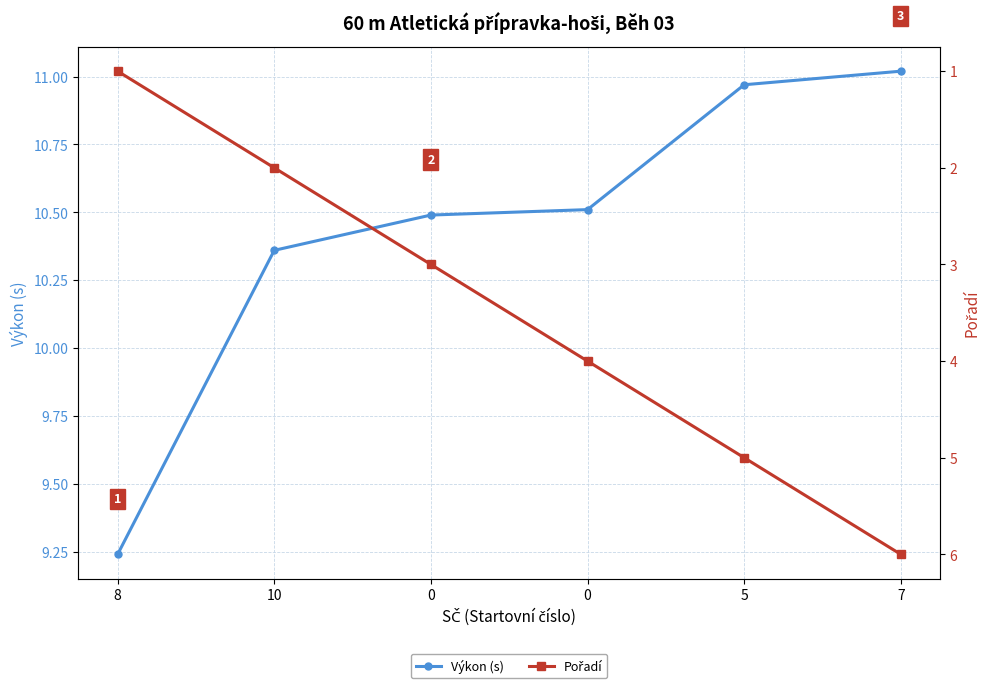

Does the chart have visible grid lines?

Yes